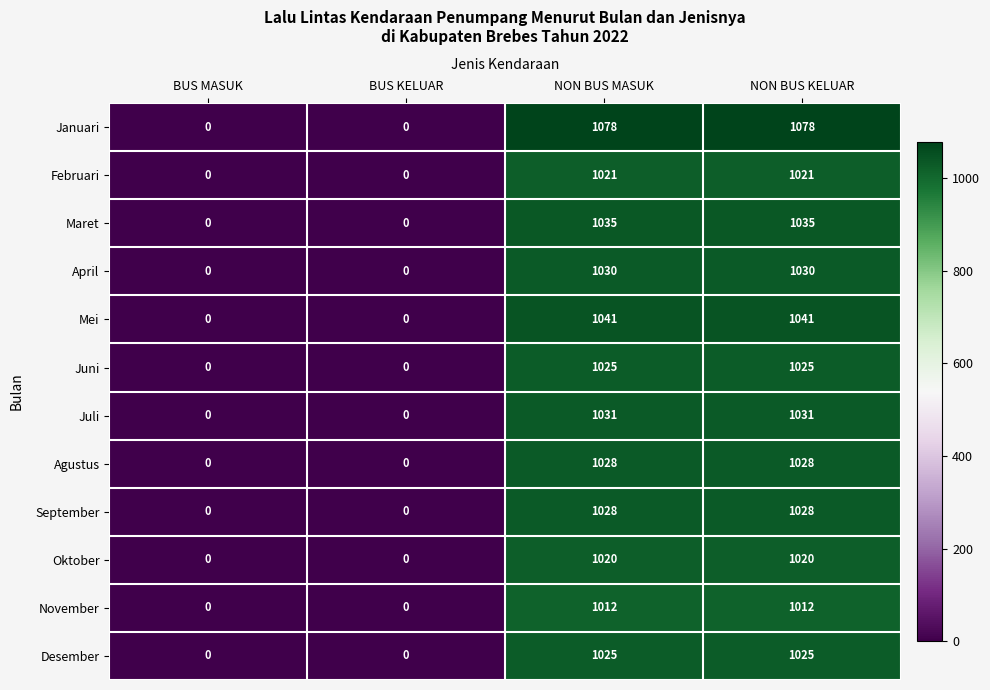

Which series changed the most between BUS KELUAR and NON BUS MASUK?

Januari